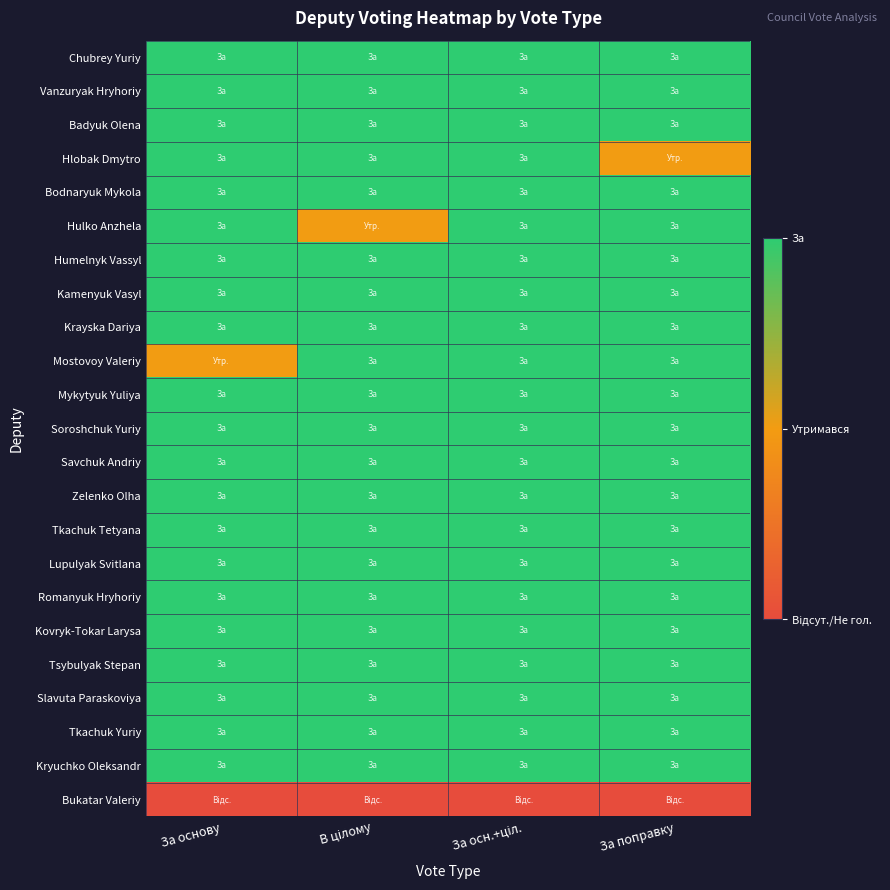

What is the total value across all series at За поправку?

43